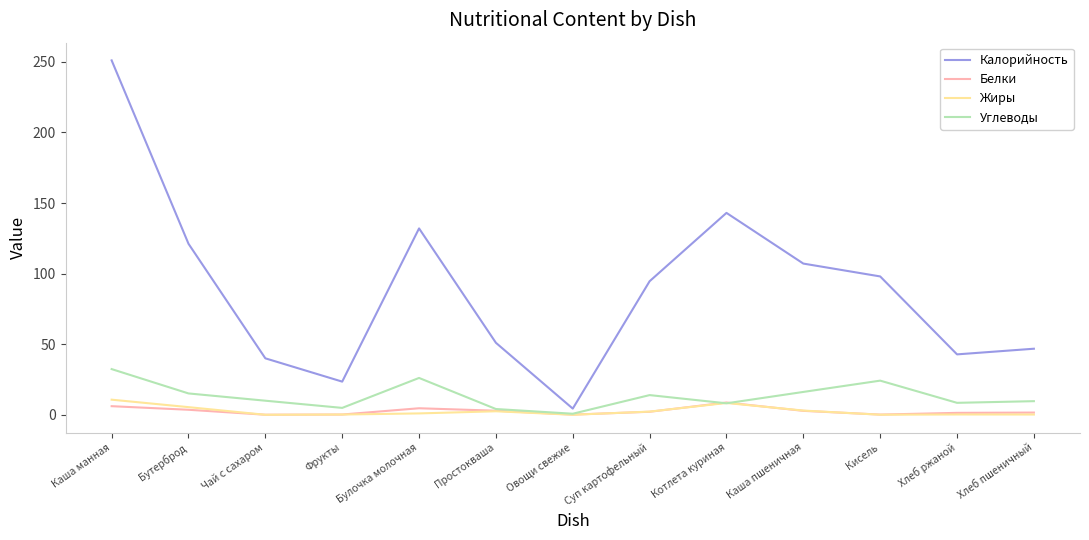

Which series has the largest total across all categories?

Калорийность